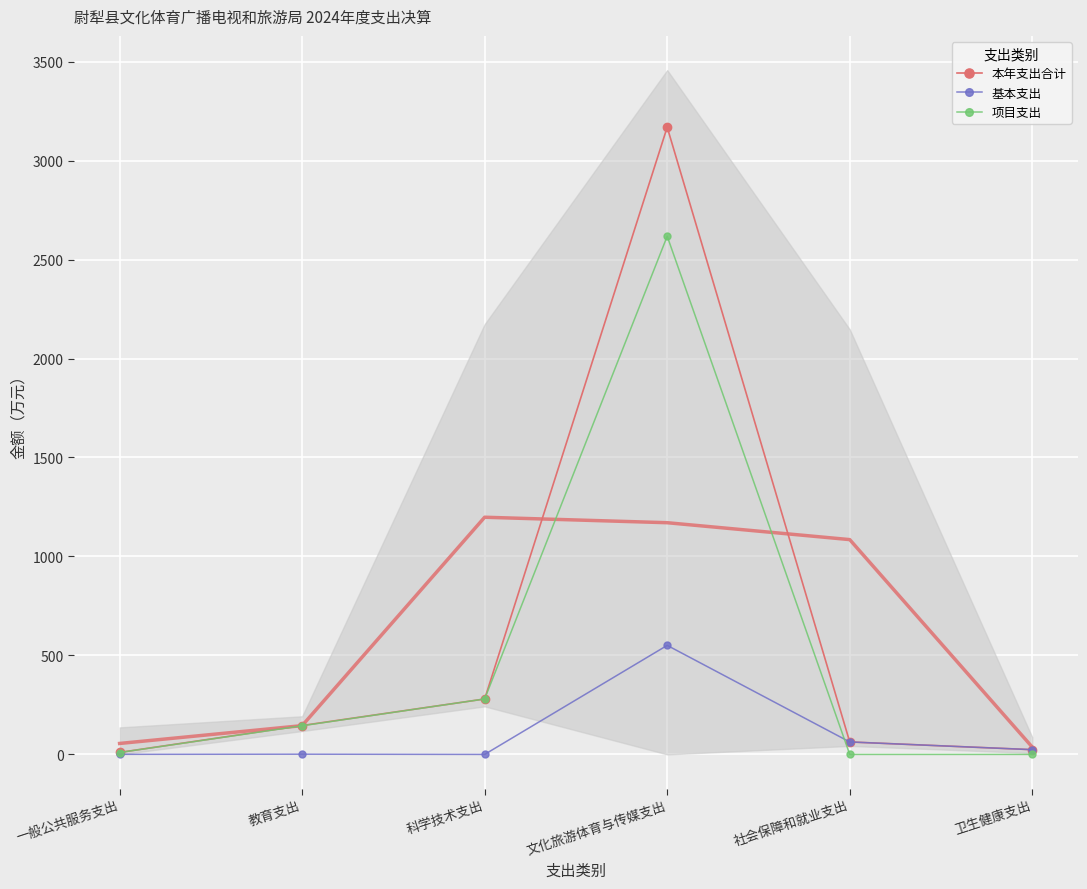

True or false: 本年支出合计 and 基本支出 cross at least once.

False